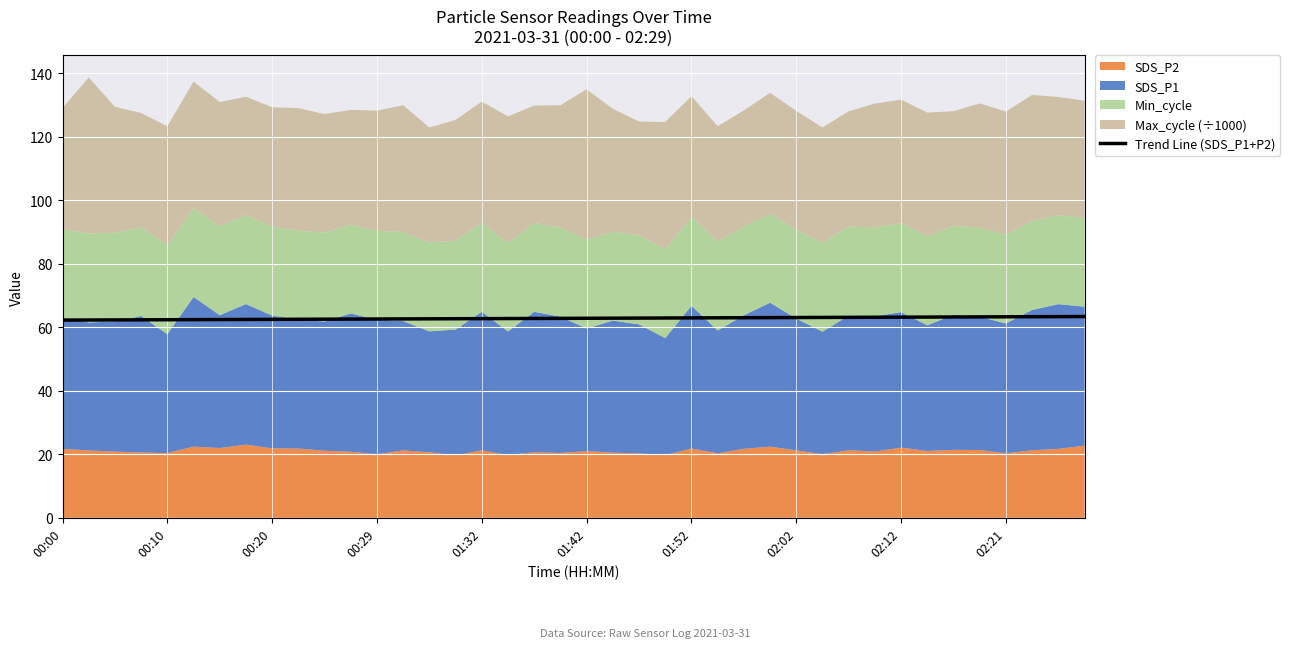

Is it true that the value at 38 is 63.3?

True